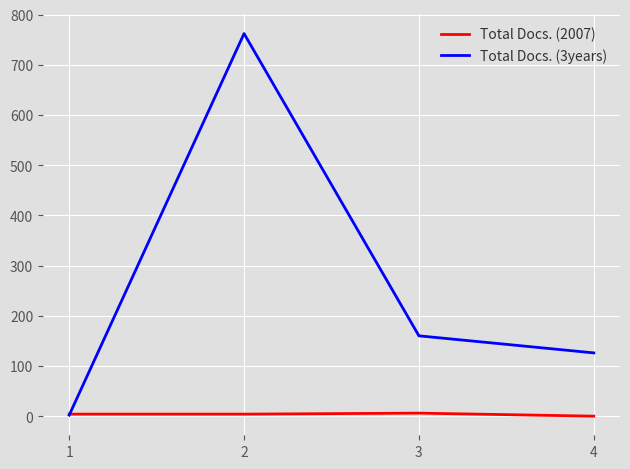

What is the sum of all Total Docs. (3years) values?

1050